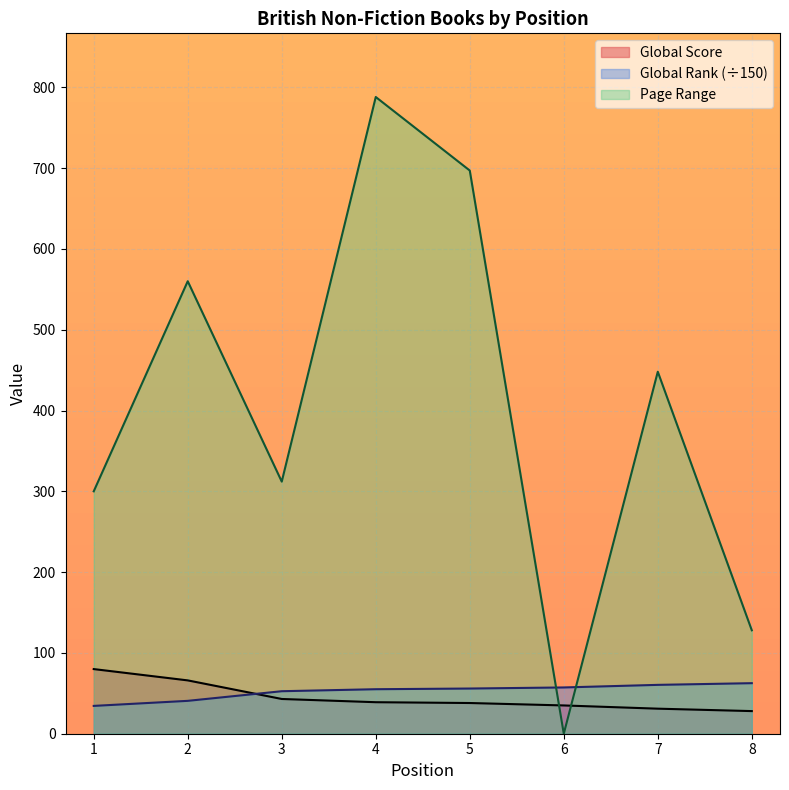

List the labels in order of Global Score value, smallest first.

8, 7, 6, 5, 4, 3, 2, 1